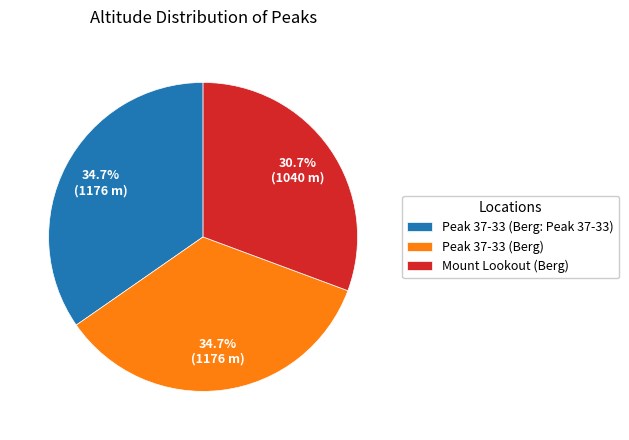

Approximately how many times larger is the value at Peak 37-33 (Berg: Peak 37-33) compared to Peak 37-33 (Berg)?

1.0